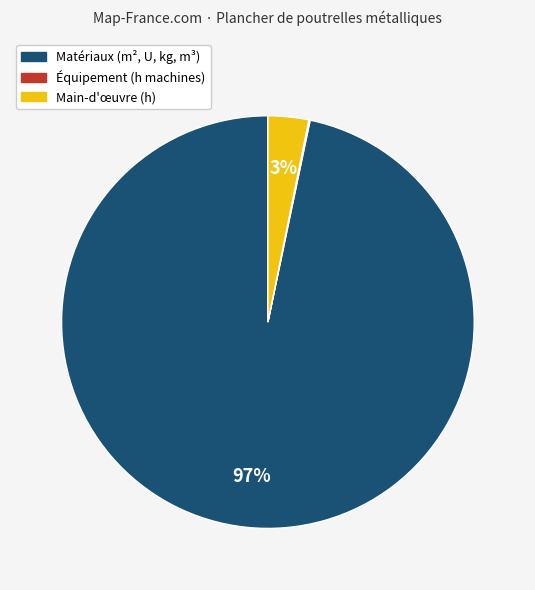

To the nearest percent, what is the average slice percentage?

33%